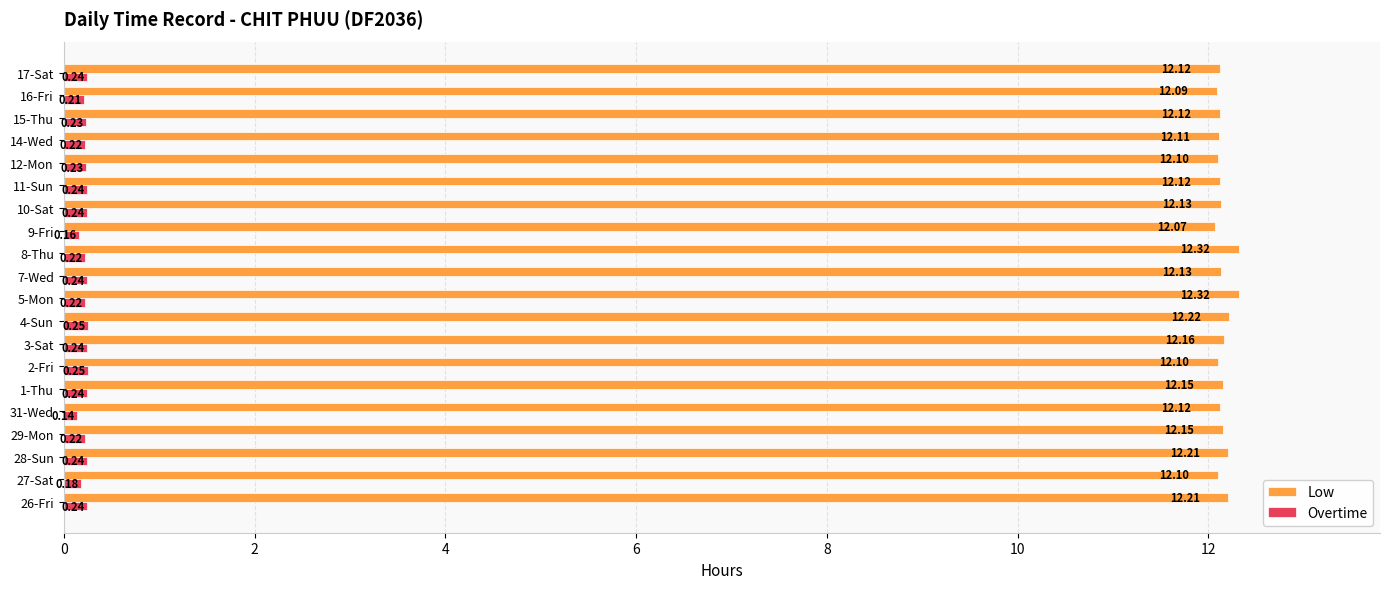

List the series in order of their overall mean, lowest first.

Overtime, Low